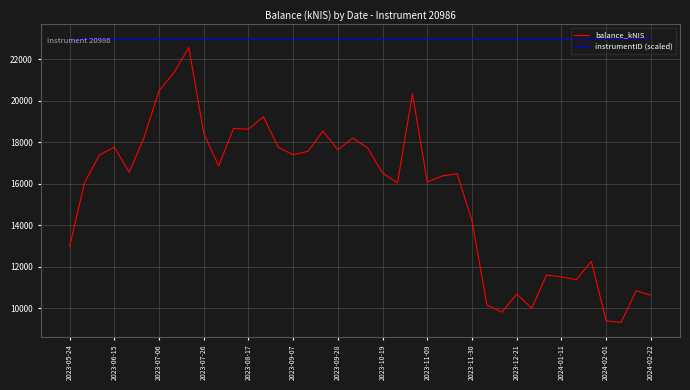

What is the sum of all balance_kNIS values?

623803.6